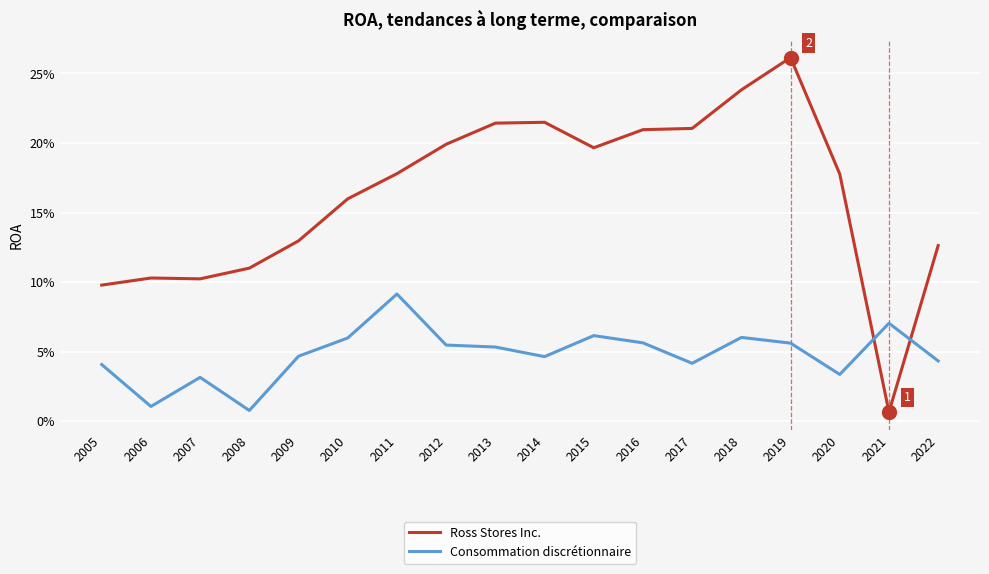

Does the chart have visible grid lines?

Yes